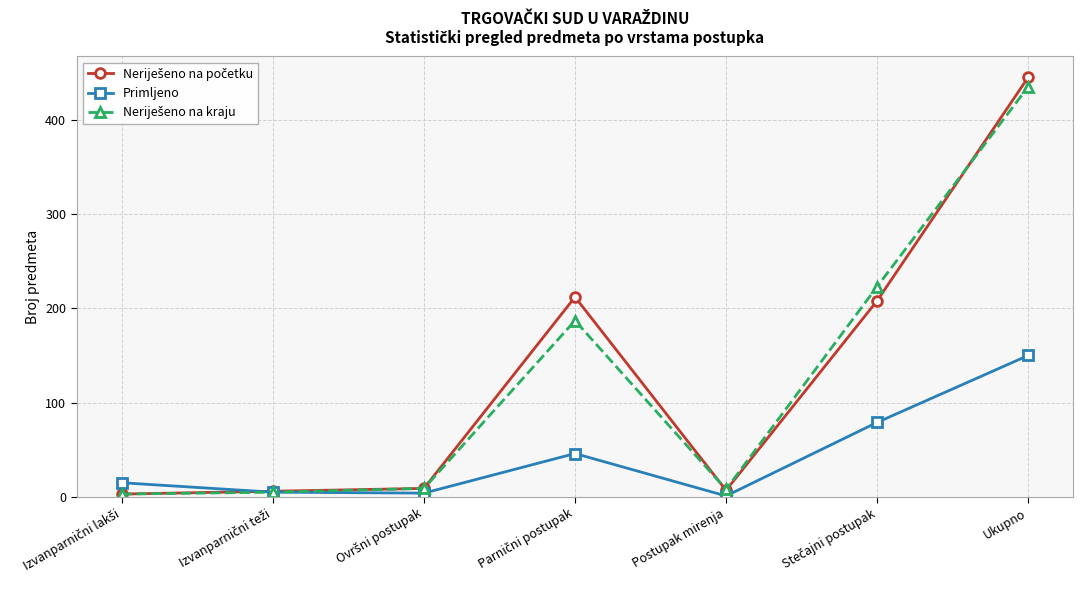

At how many categories does at least one series exceed 138?

3